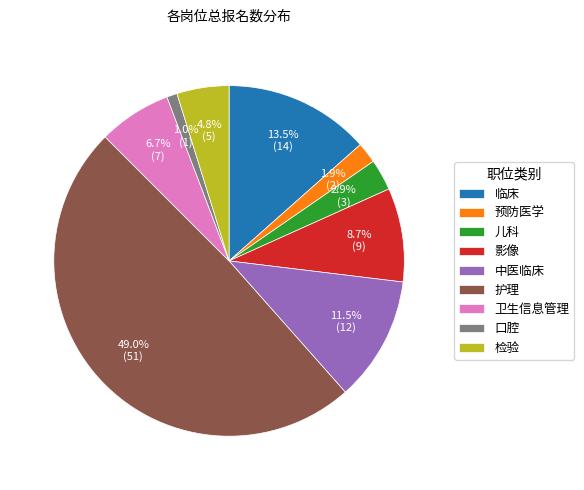

How many segments does this pie chart have?

9